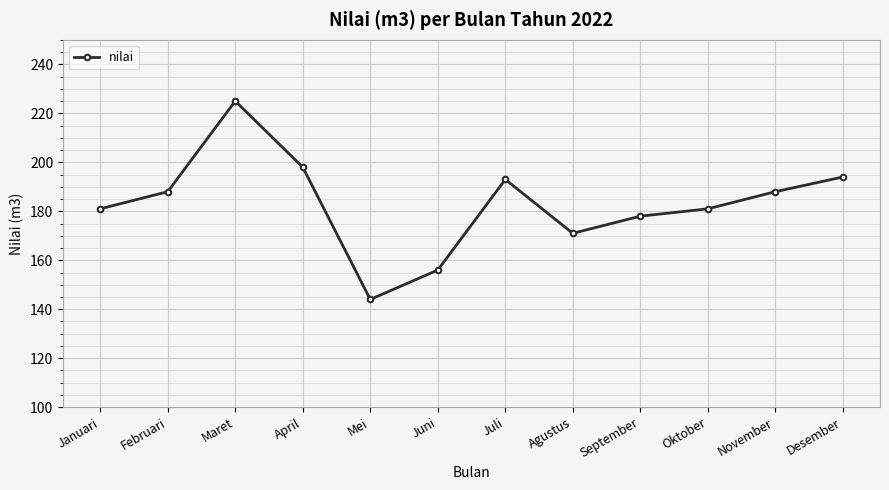

Does the chart display data point markers on the line(s)?

Yes